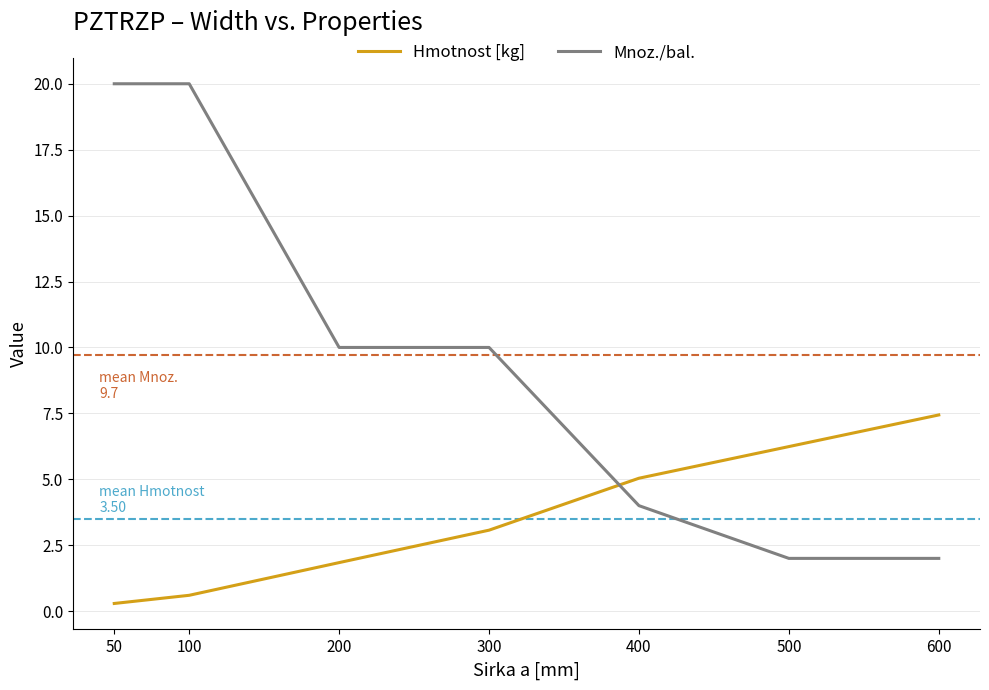

The Hmotnost [kg] series shows 1.8 at 500. True or false?

False